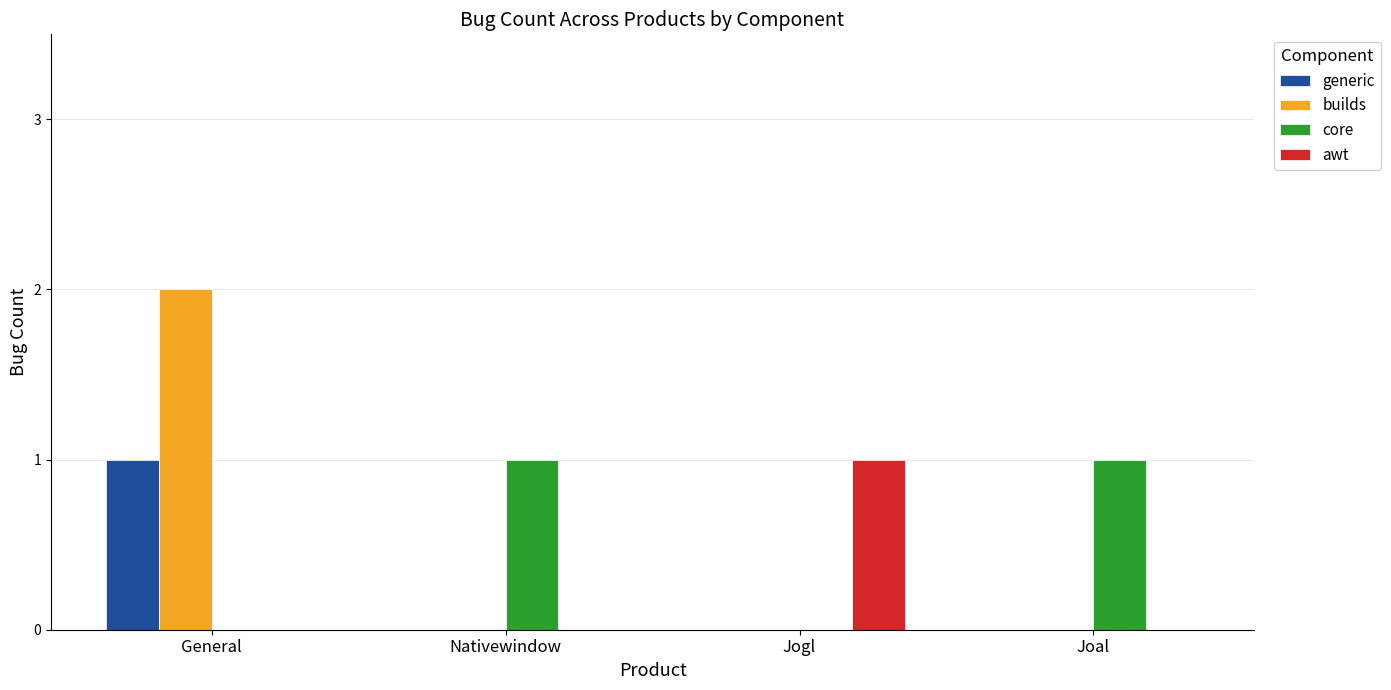

True or false: builds has a value of 0 at Jogl.

True